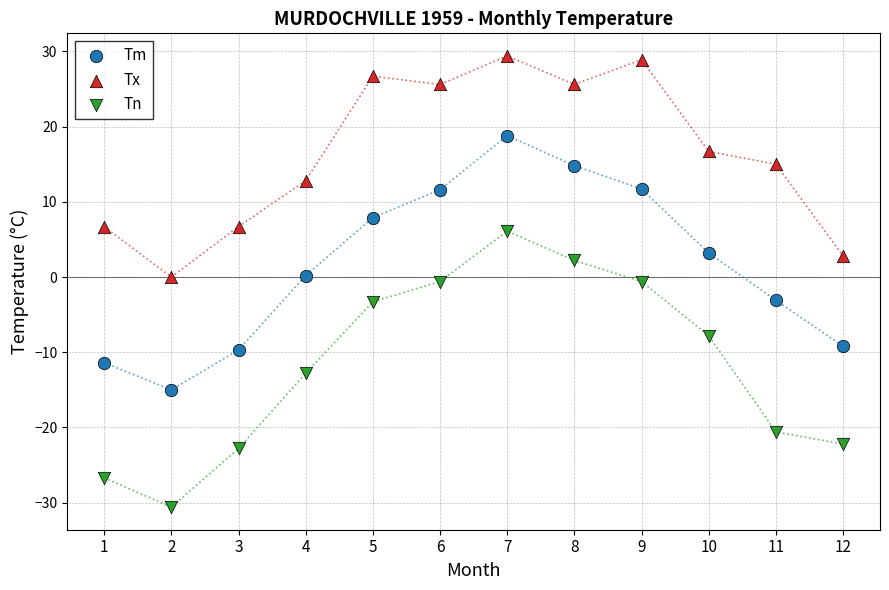

Which series reaches the minimum Y coordinate?

Tn